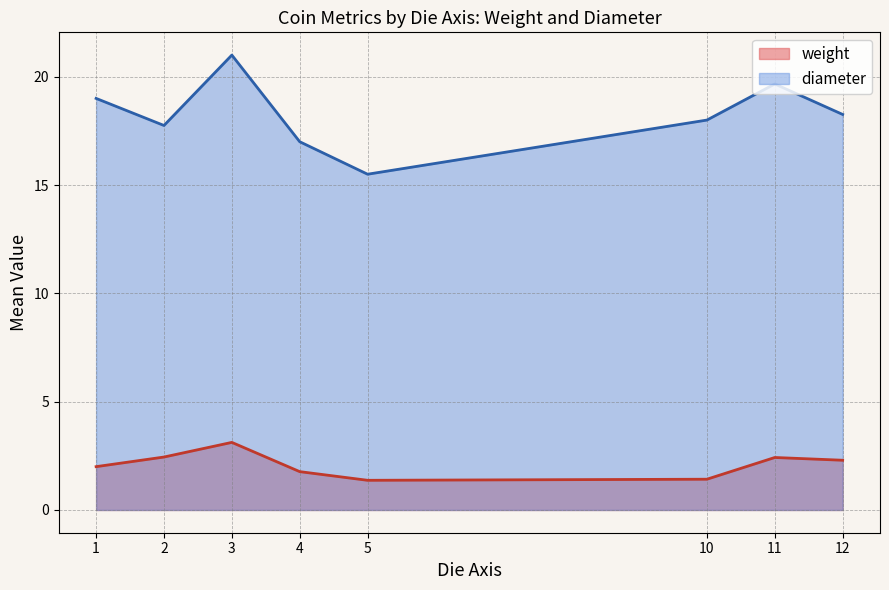

List the labels in order of diameter value, largest first.

3, 11, 1, 12, 10, 2, 4, 5